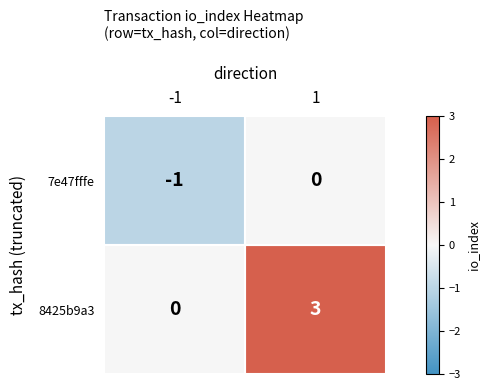

What value does the 8425b9a3 series have at 1?

3